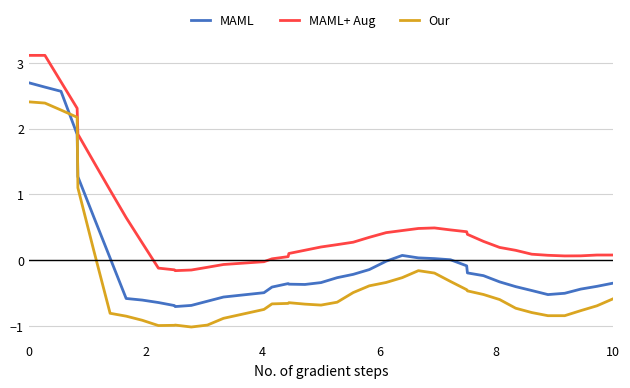

List the series in order of their overall mean, lowest first.

Our, MAML, MAML+ Aug